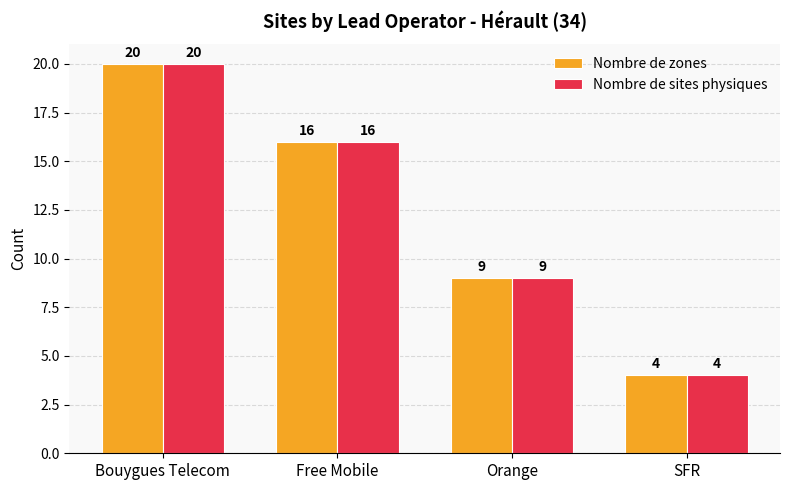

The value of Nombre de zones at Free Mobile is 4. True or false?

False